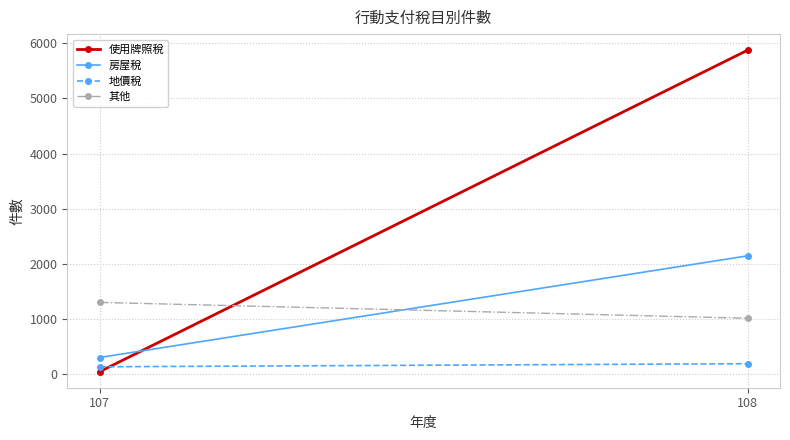

Is the value of 地價稅 at 107 greater than the value of 使用牌照稅 at 108?

No